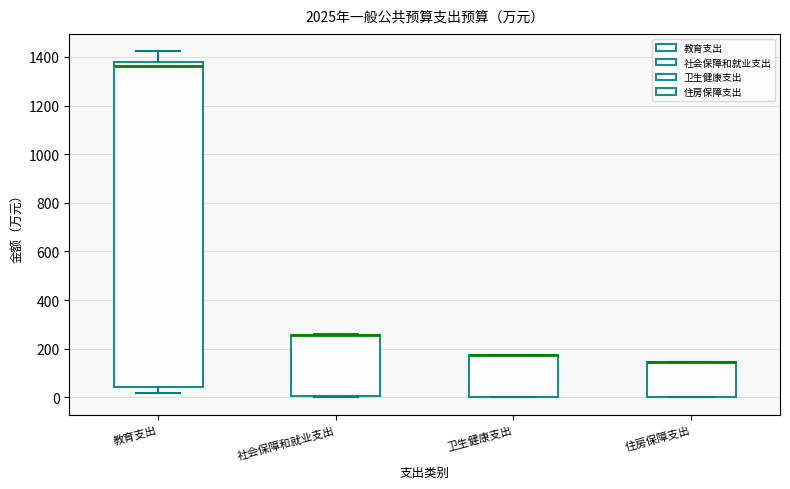

Comparing the boxes themselves (not the whiskers), which one is the tallest?

教育支出